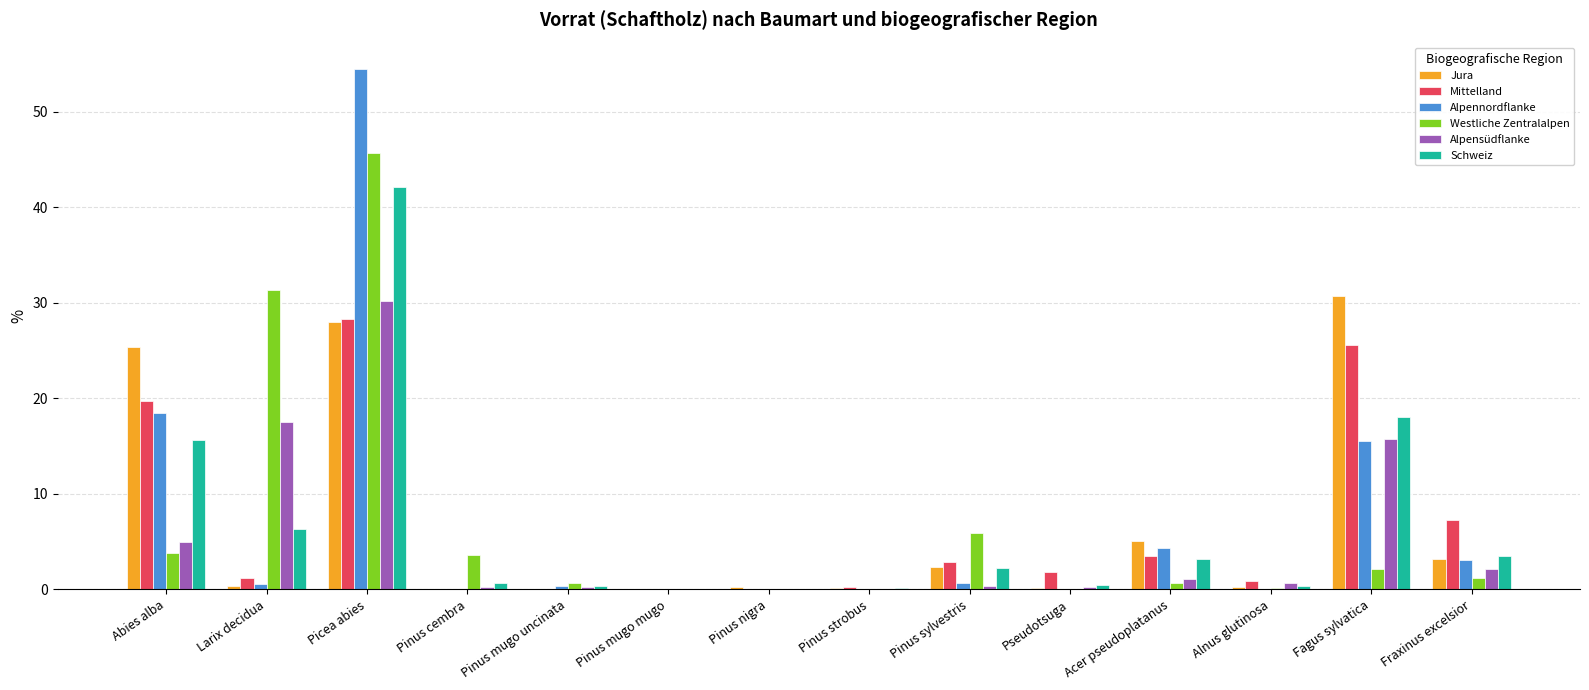

Where does the Schweiz series first go above 2?

Abies alba